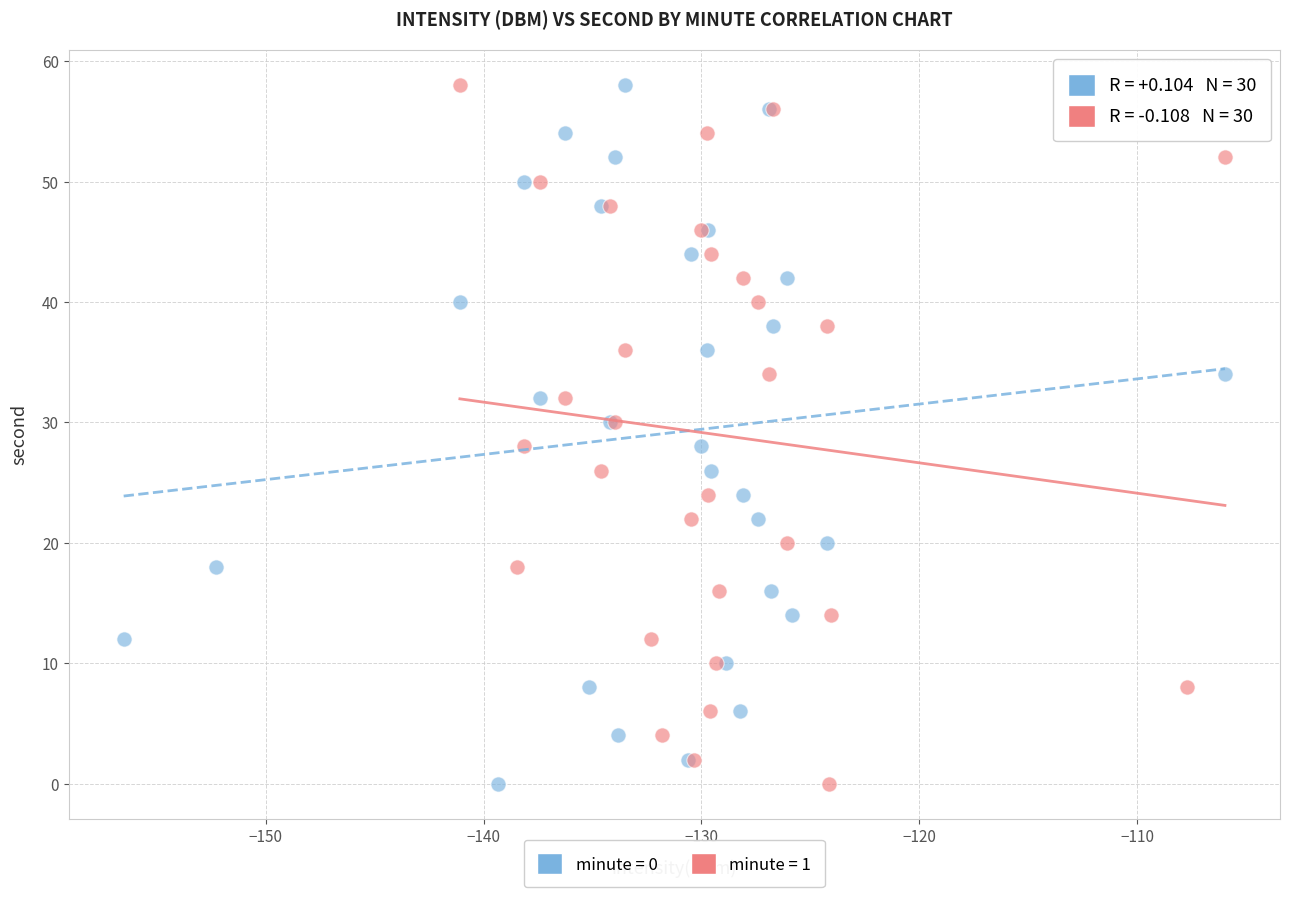

What are all the series names shown in the legend?

minute = 0, minute = 1